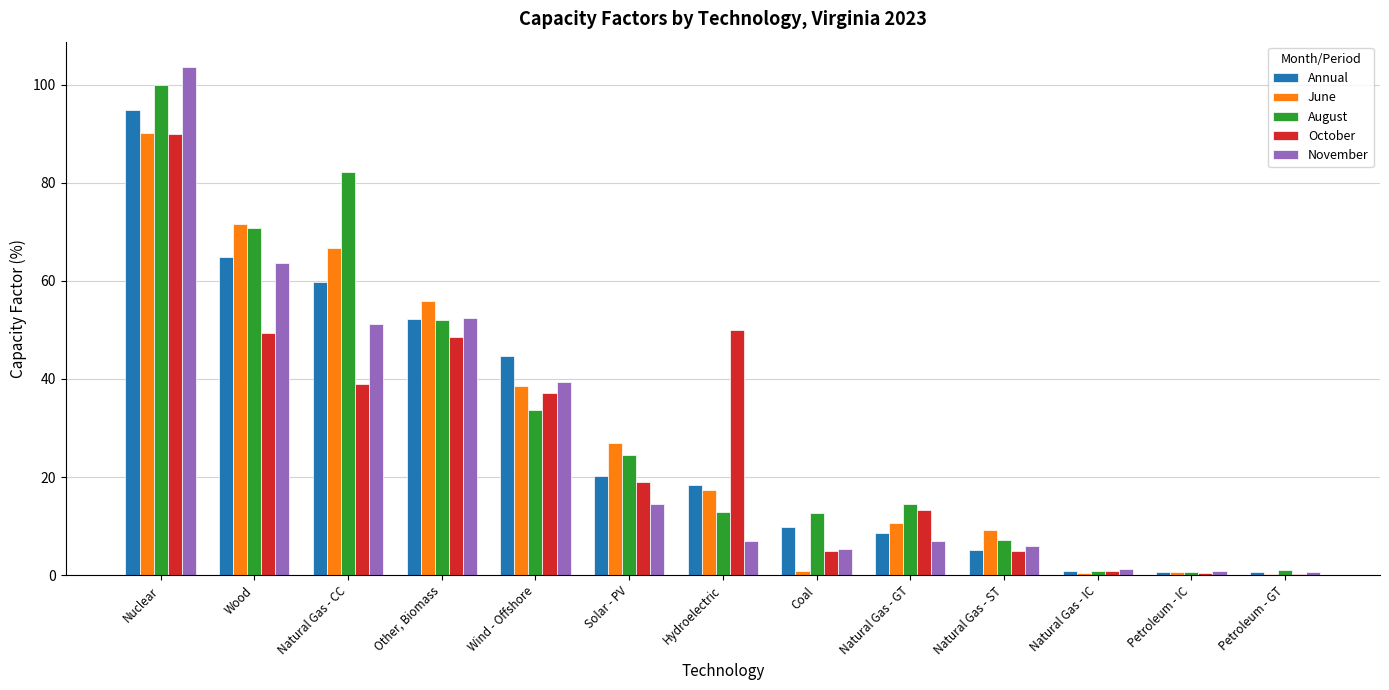

At which category is the sum across all series the highest?

Nuclear